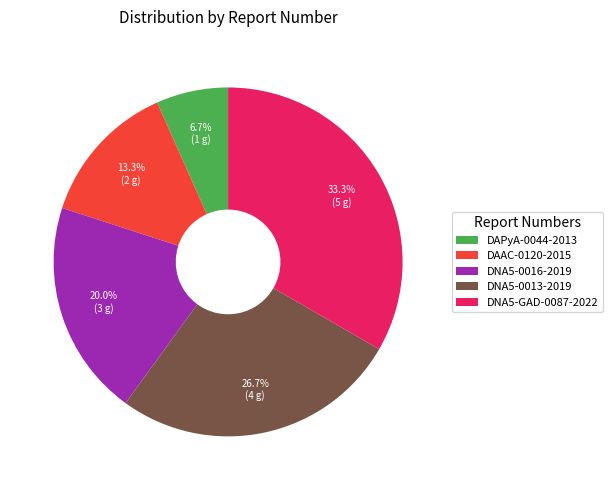

The DAAC-0120-2015 slice represents 13% of the pie. True or false?

True